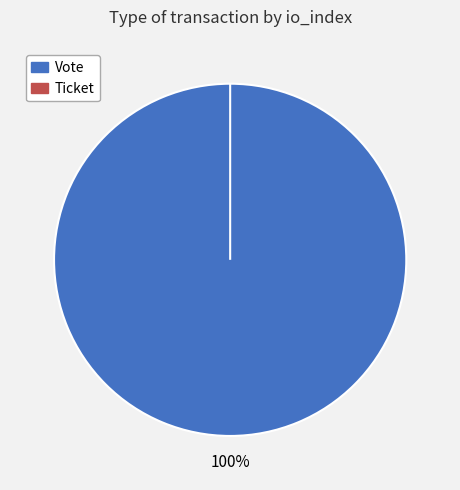

What is the change in value from Vote to Ticket?

-1